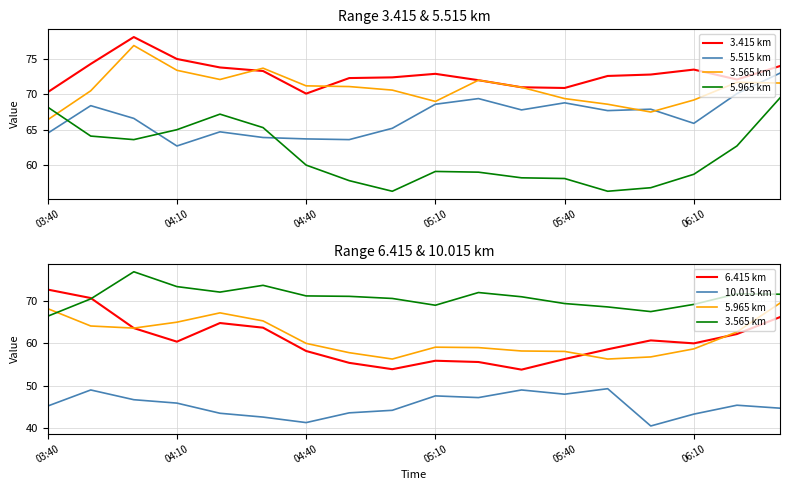

Which series has the largest range (max minus min)?

6.415 km